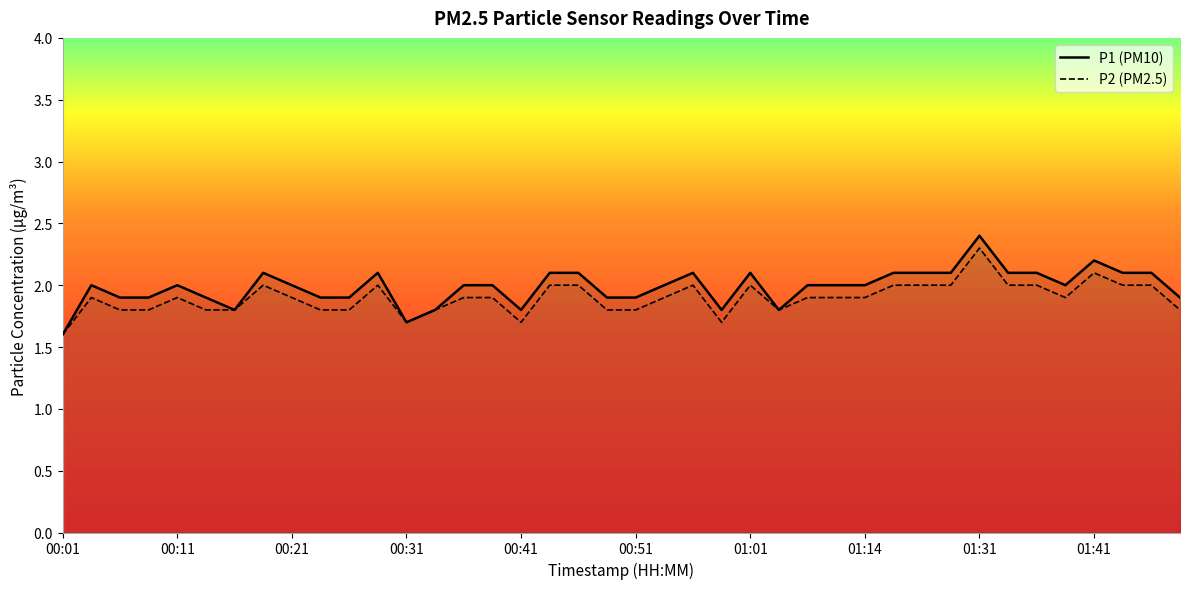

The value of P1 at 23 is 1.8. True or false?

True